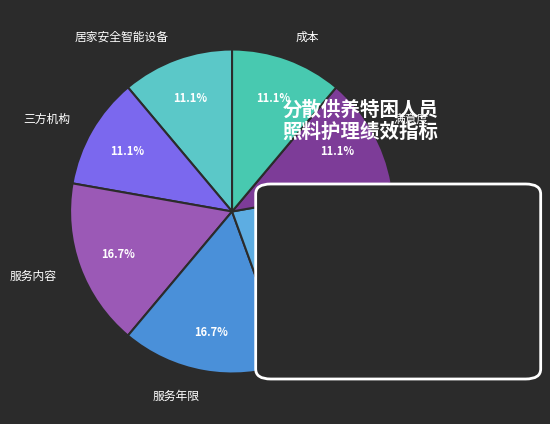

How many slices are in this pie chart?

7